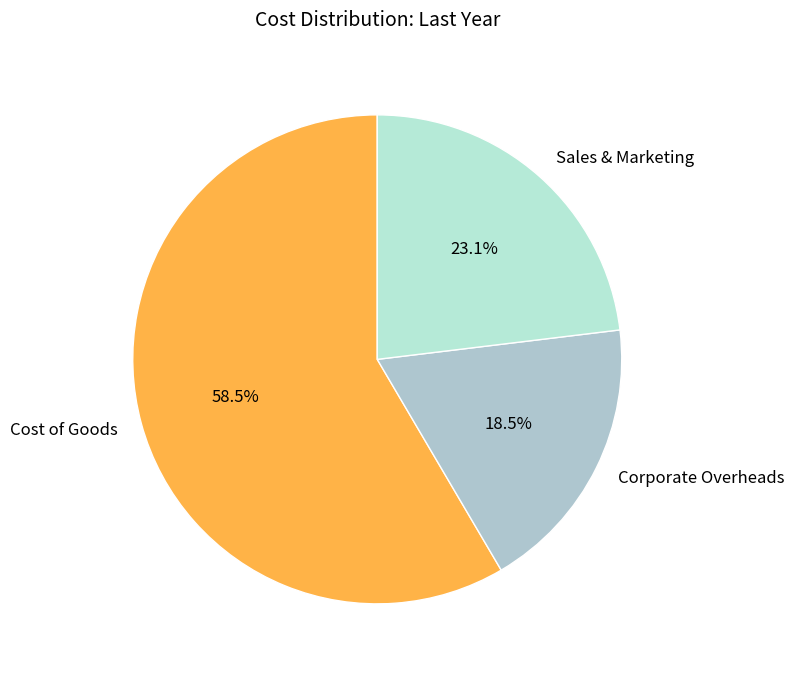

What is the ratio of the value at Cost of Goods to the value at Sales & Marketing?

2.5